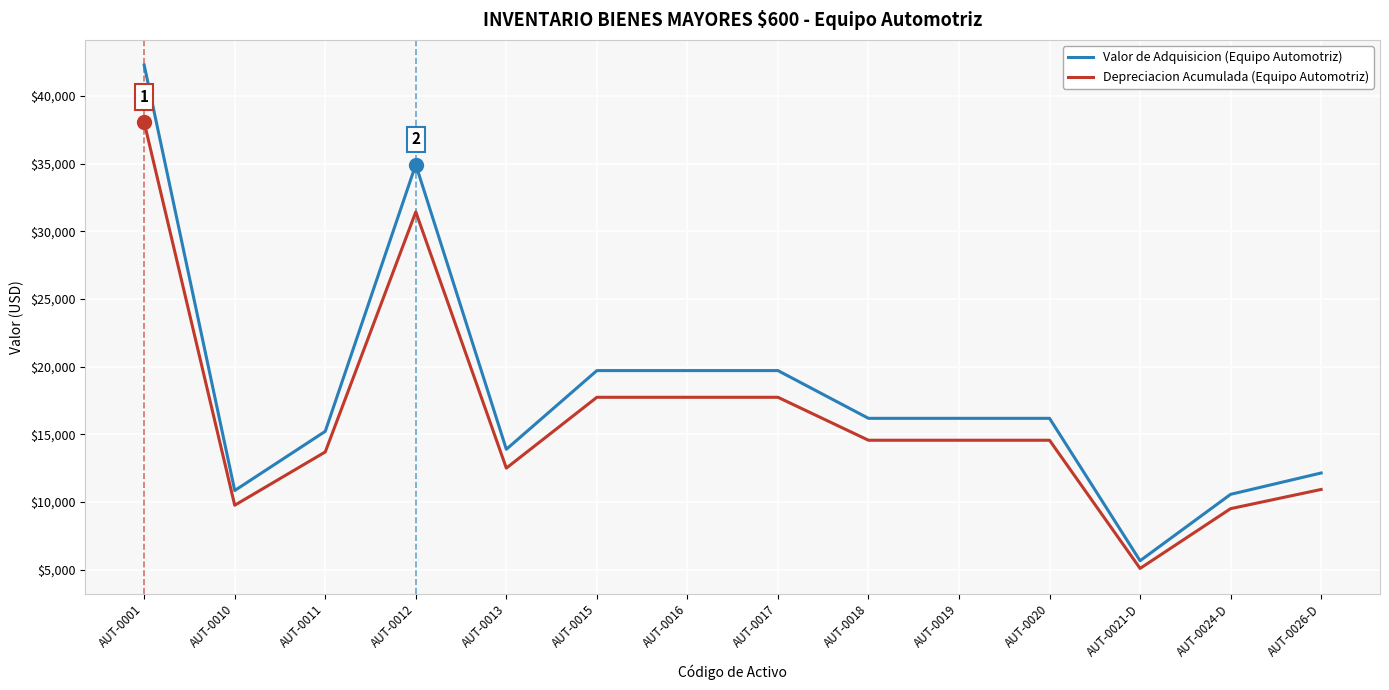

Rank the series at AUT-0016 from lowest to highest value.

Depreciacion Acumulada (Equipo Automotriz), Valor de Adquisicion (Equipo Automotriz)